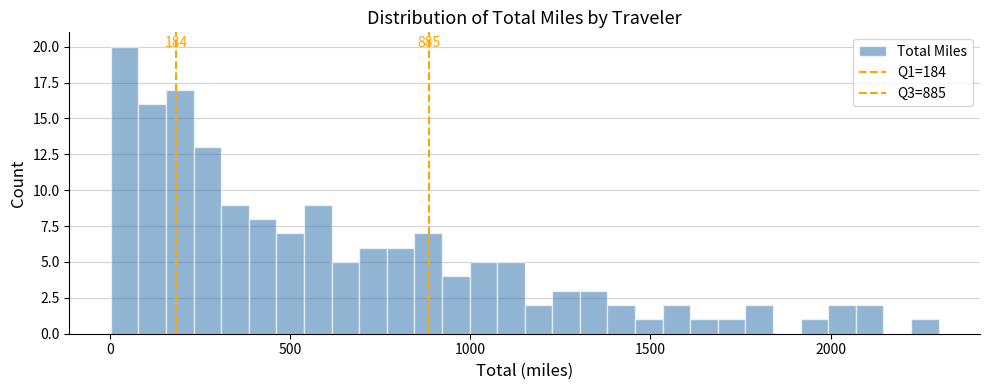

Read against the x-axis, roughly where is the centre of the tallest bar?

50